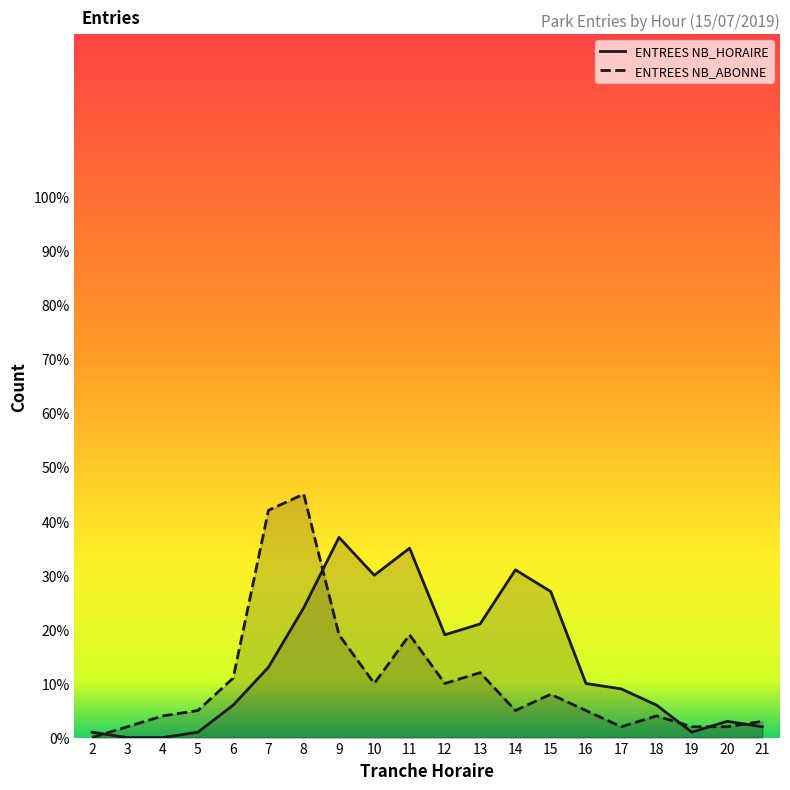

Is it true that ENTREES NB_ABONNE equals 2 at 3?

True